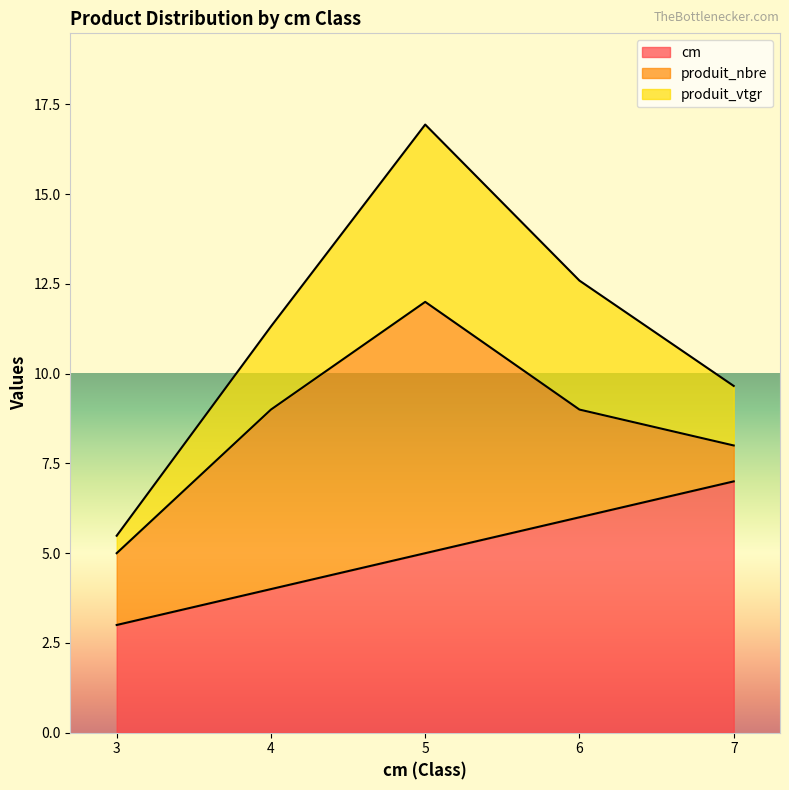

Read the produit_vtgr value at 4.

11.3